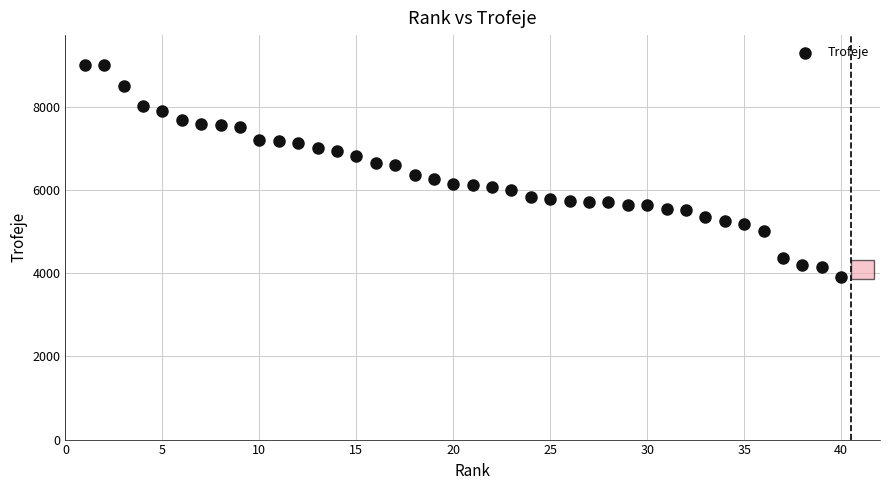

What is the range of X values (max minus min)?

39